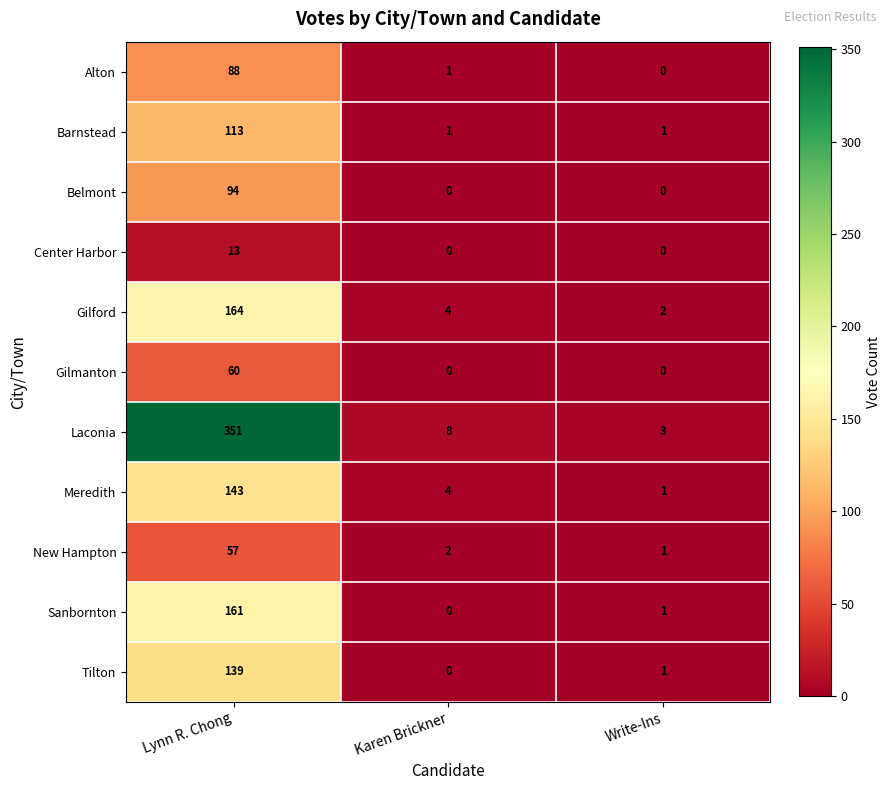

What is the maximum value shown in the chart?

351